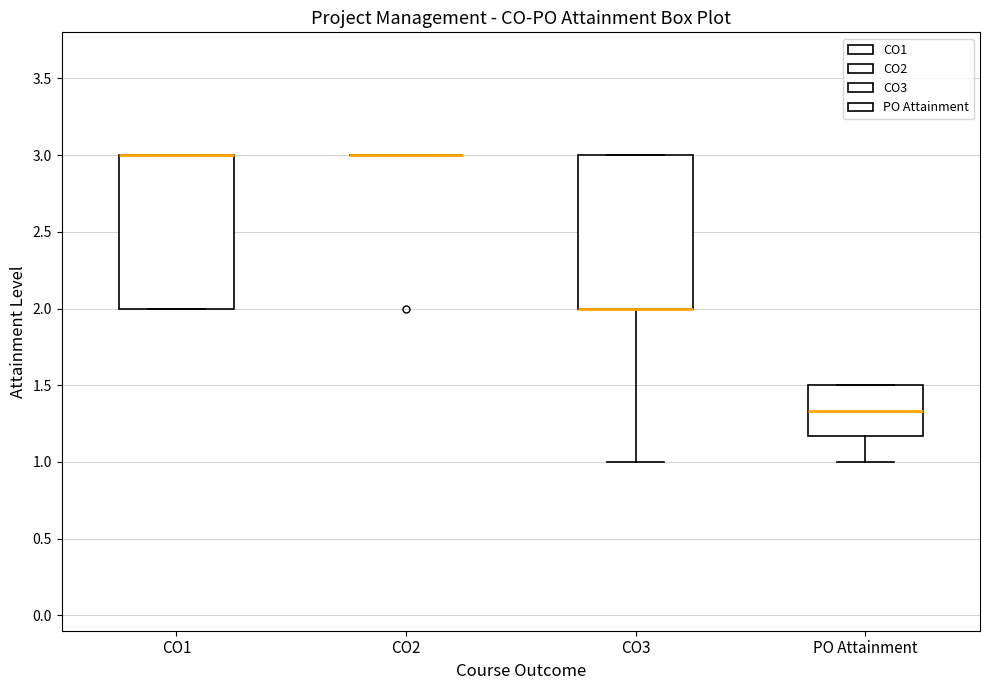

Reading left to right, transcribe this box plot: for each box, give where its median line is, the range the box spans, and where its two whiskers end, as read against the y-axis. The values are not printed on the chart, so give them approximately, as read against the axis.

CO1: median 3.00 (drawn on the box's upper edge), box 2.00 to 3.00, whiskers 2.00 to 3.00
CO2: box collapsed to a line at 3.00, whiskers 3.00 to 3.00
CO3: median 2.00 (drawn on the box's lower edge), box 2.00 to 3.00, whiskers 1.00 to 3.00
PO Attainment: median 1.35, box 1.15 to 1.50, whiskers 1.00 to 1.50